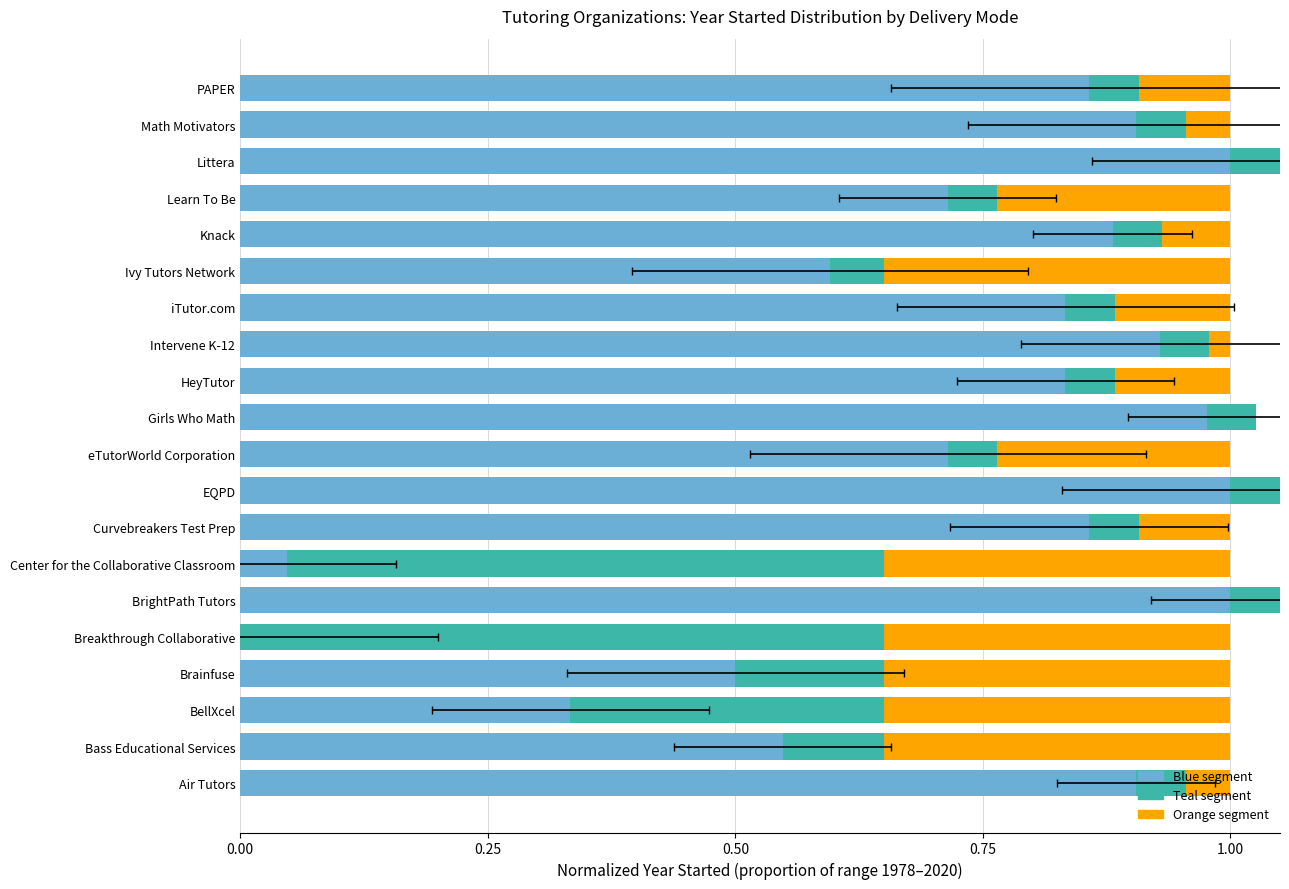

What is the average value of the Variance explained (teal) series?

0.1